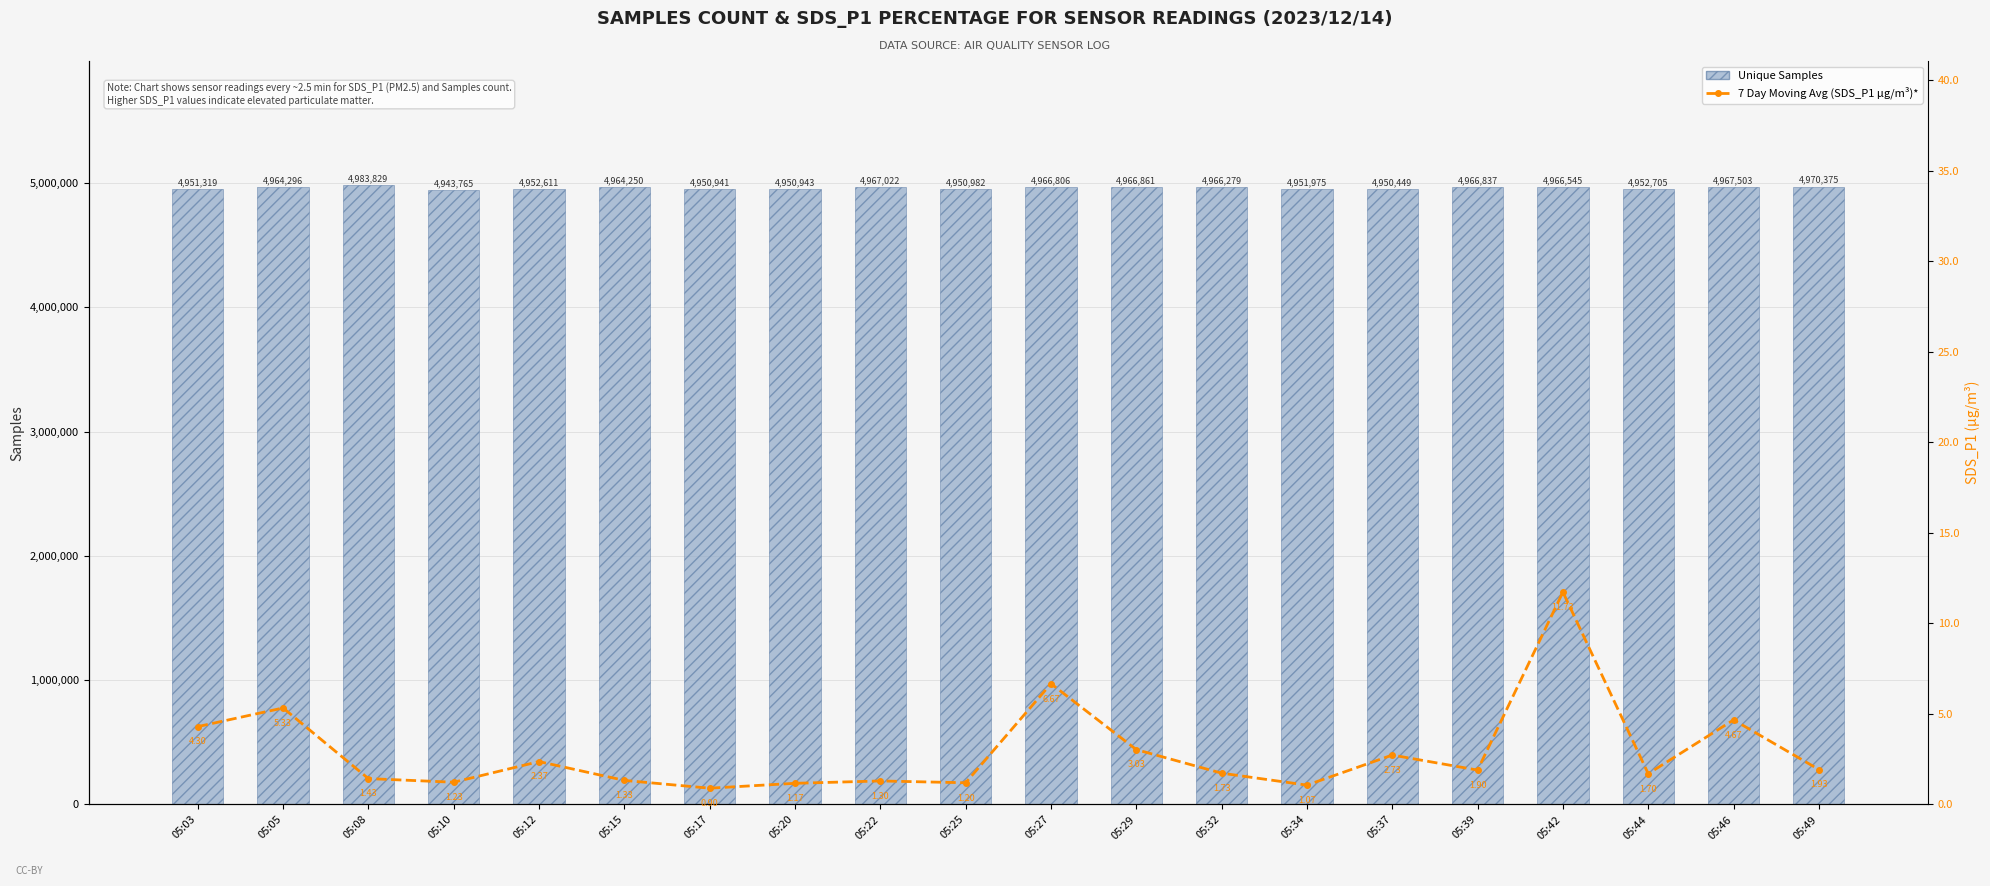

The Unique Samples series shows 6719564.8 at 05:12. True or false?

False